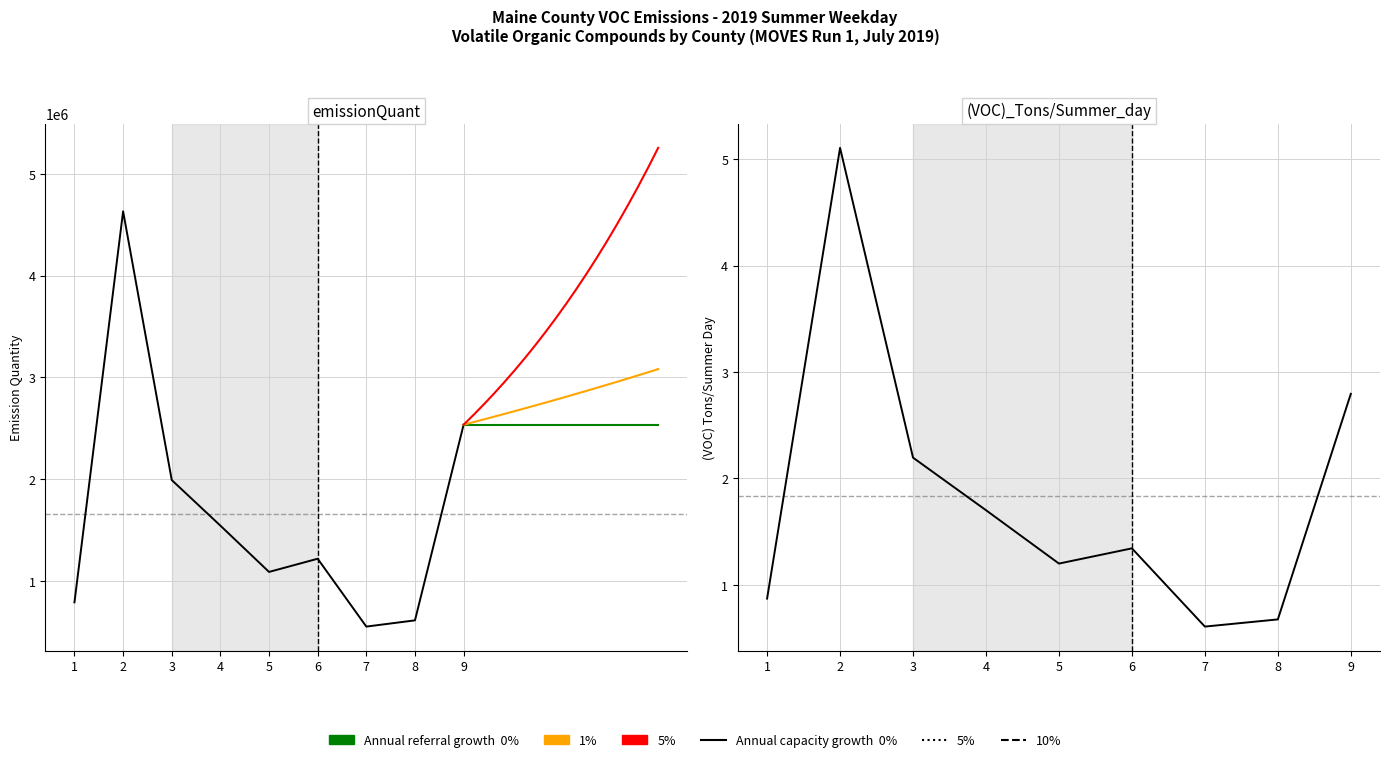

Rank the series at 9 from lowest to highest value.

(VOC)_Tons/Summer_day, emissionQuant